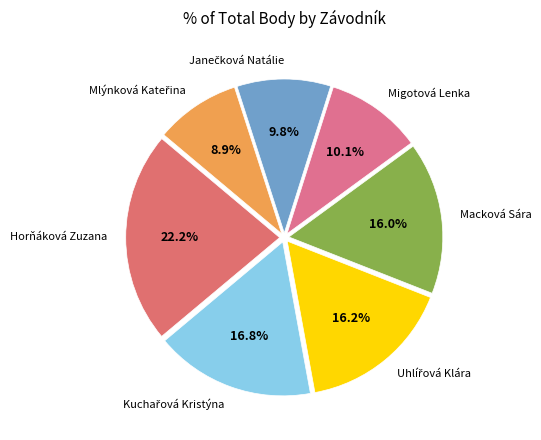

Count the number of slices in the pie.

7